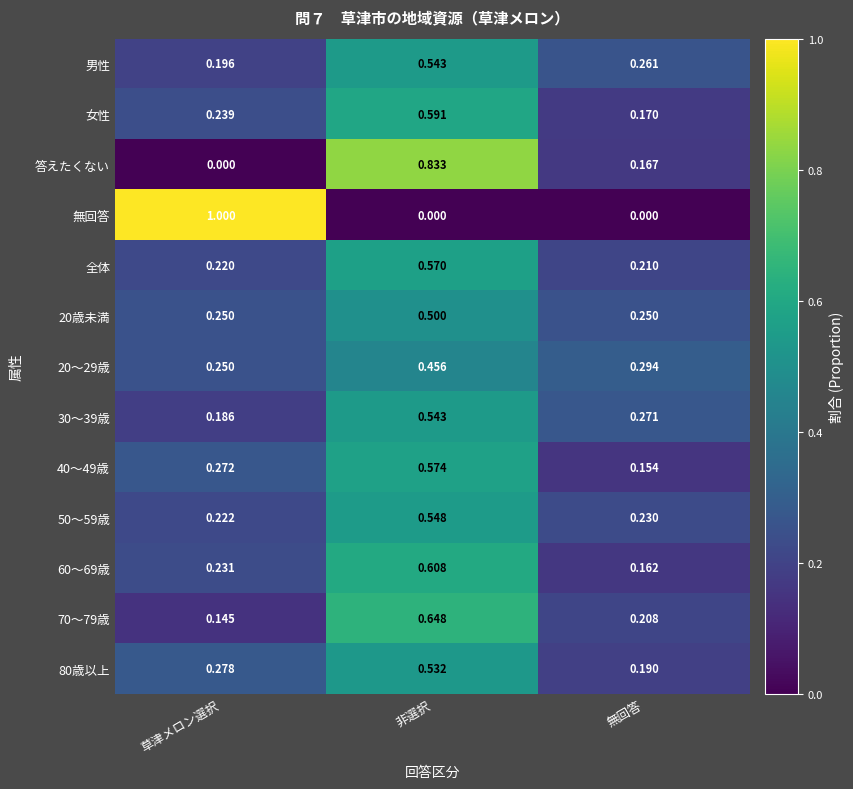

Is the value of 答えたくない at 草津メロン選択 greater than the value of 20～29歳 at 無回答?

No